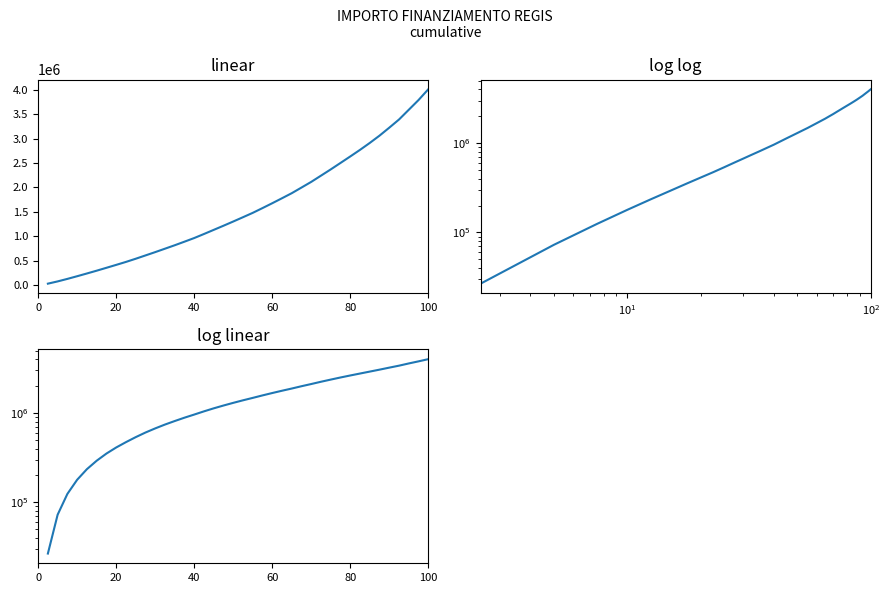

Reading left to right, list all the values displayed in this chart.

26730.0	72774.5	124394.6	179076.7	235258.3	292419.0	351647.9	411329.5	472017.3	536903.8	604747.5	672805.3	742926.2	813323.6	886819.7	961305.7	1044104.3	1128643.1	1213387.6	1299835.8	1388049.5	1477315.8	1575010.7	1674593.4	1776686.0	1880305.8	1996095.7	2112420.2	2240095.1	2368127.7	2500407.4	2633188.4	2768345.7	2910140.1	3059744.5	3222943.3	3390668.1	3589972.0	3789539.7	4010202.8